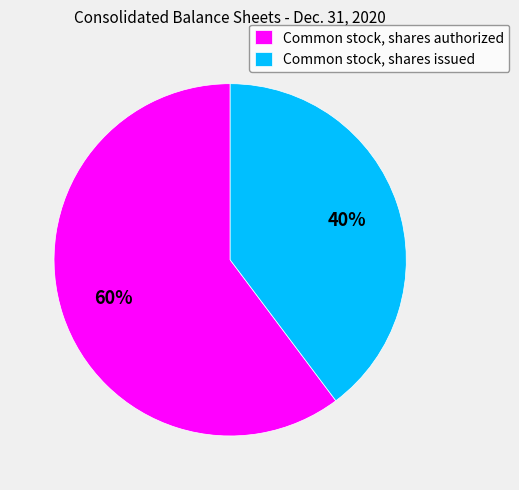

Is there a majority slice in this chart?

Yes